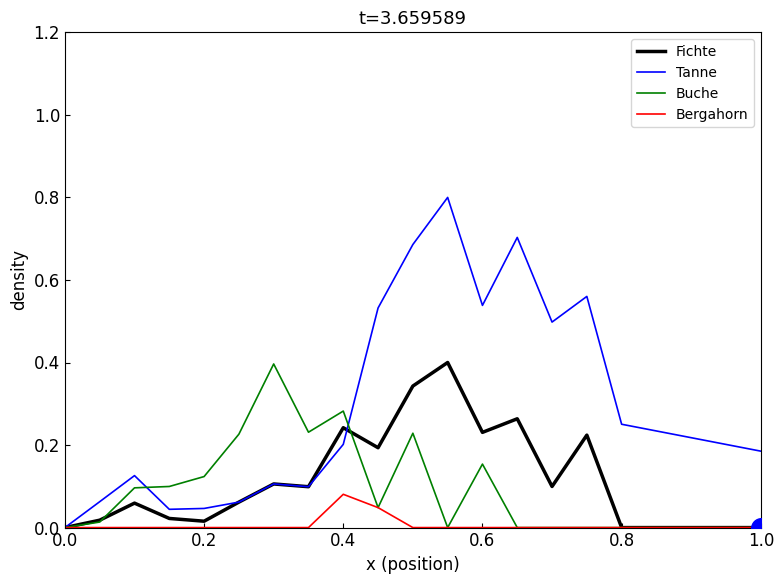

What is the maximum value for Fichte?

0.4